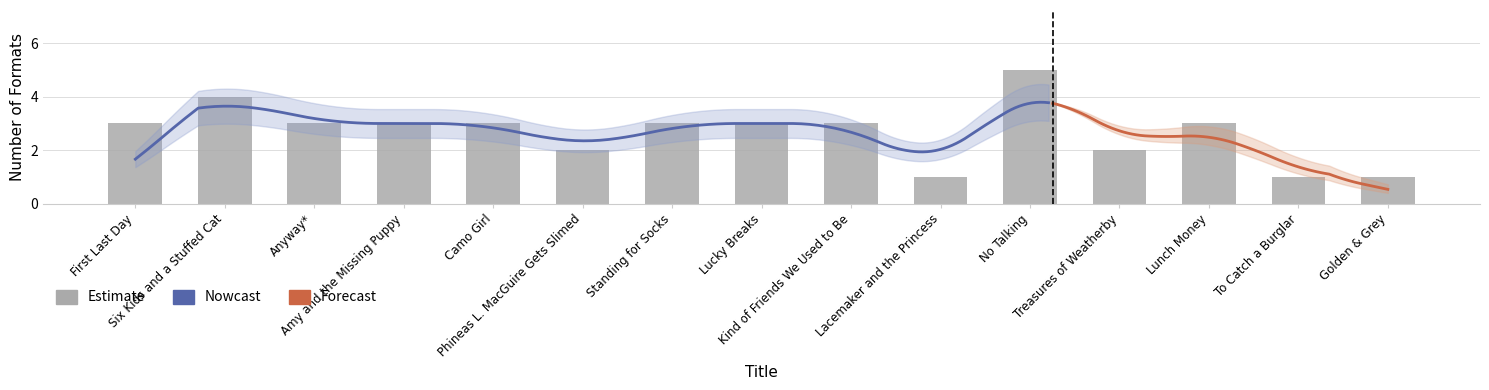

What is the change in value from Kind of Friends We Used to Be to No Talking?

+2